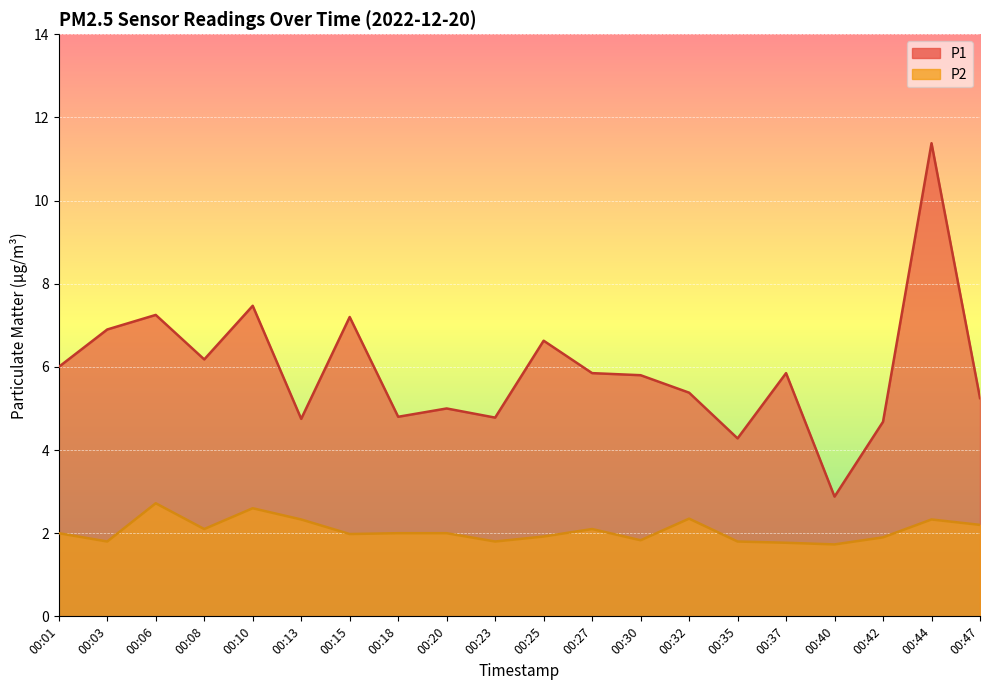

True or false: P2 and P1 cross at least once.

False